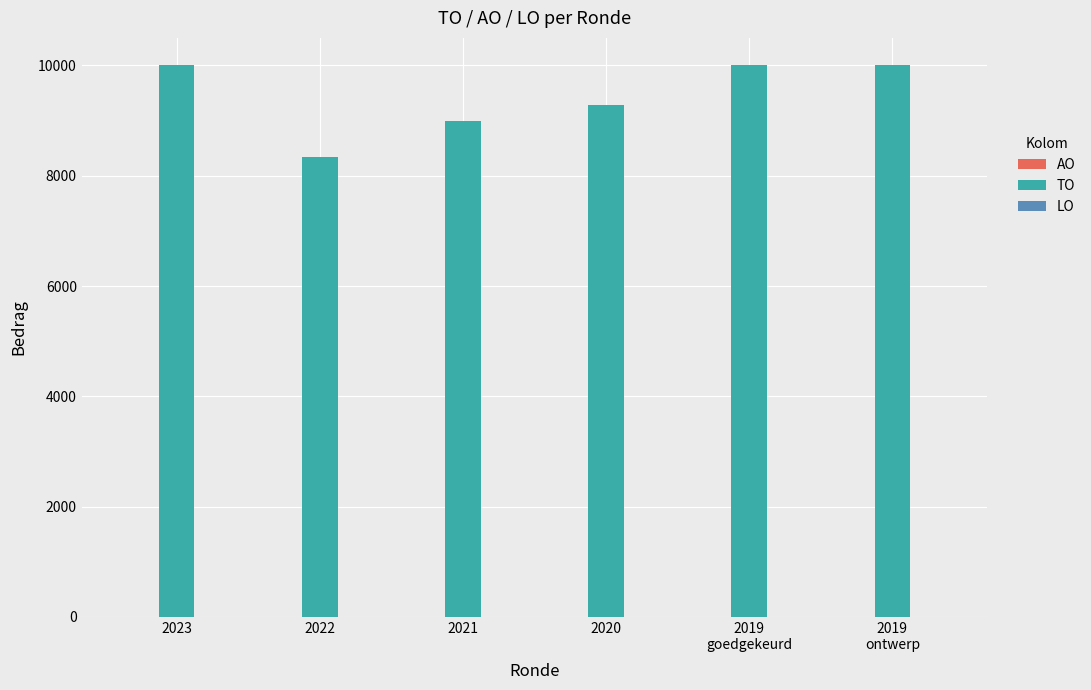

Reading left to right, list all the values displayed in this chart.

10000	8333	9000	9286	10000	10000